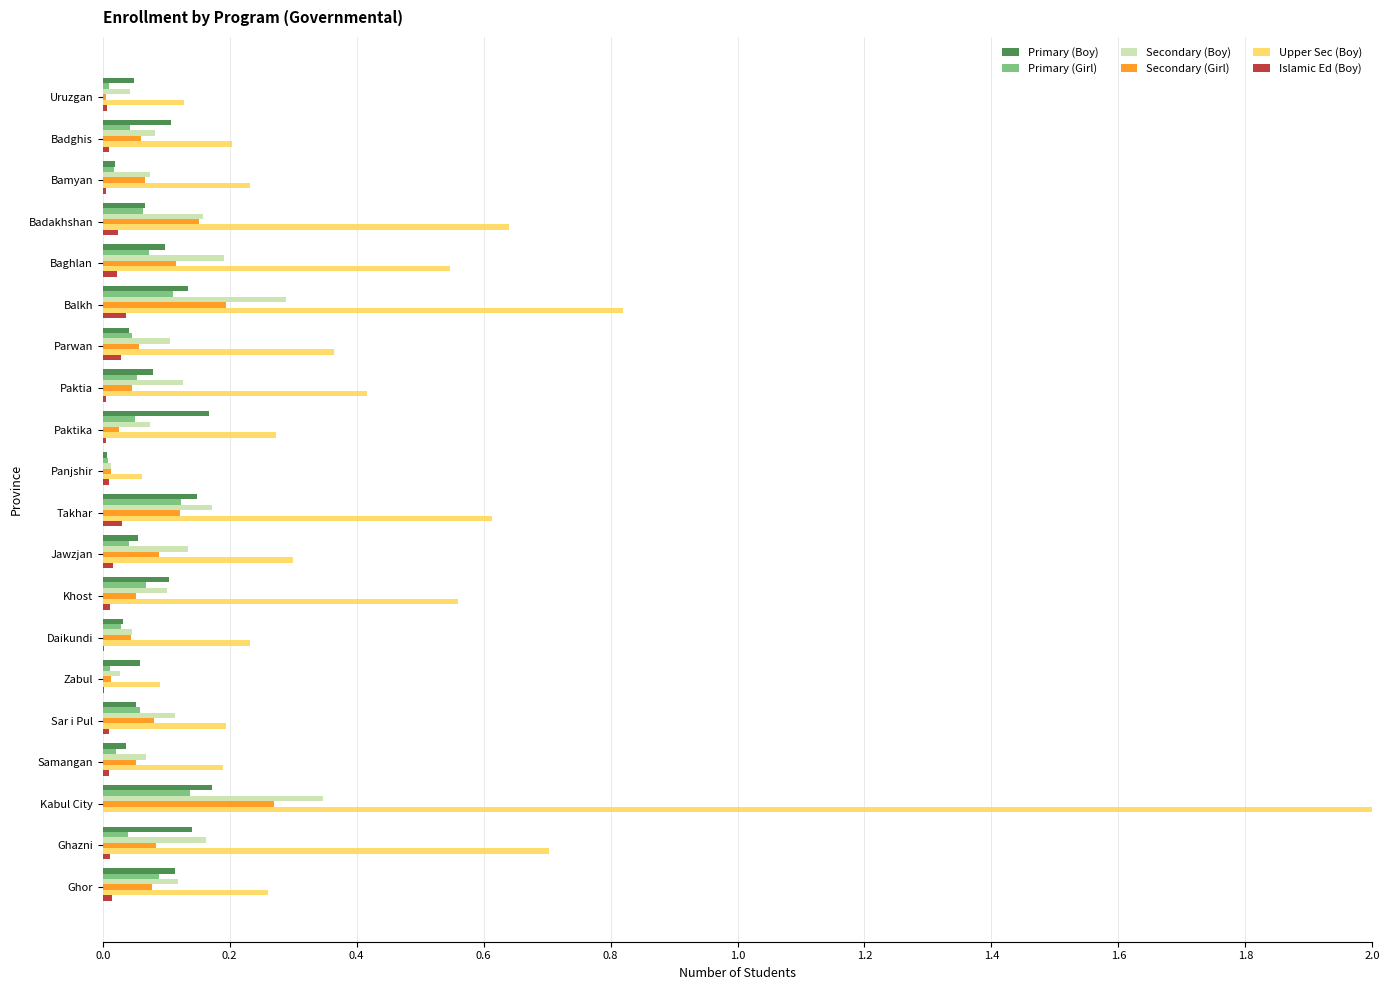

What is the highest value of the Upper Sec (Boy) series?

2.0